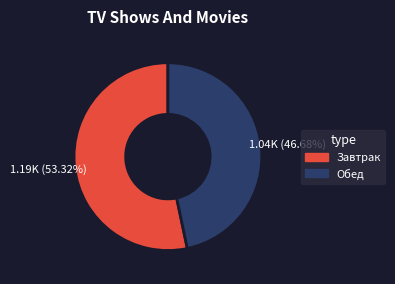

Does any single category account for the majority?

Yes